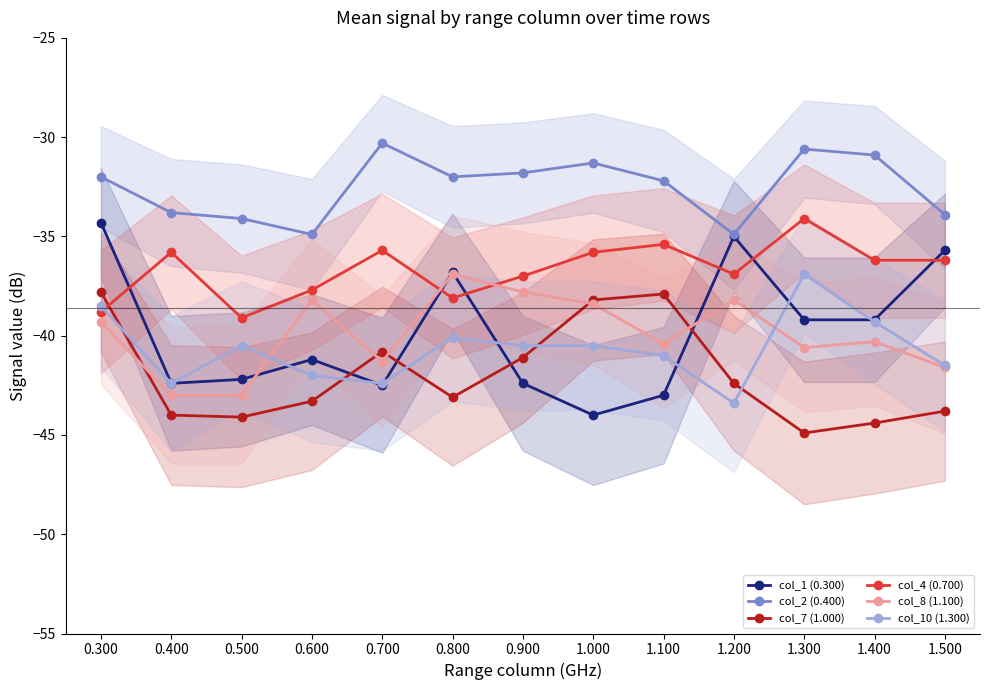

What is the sum of all col_10 (1.300) values?

-529.0